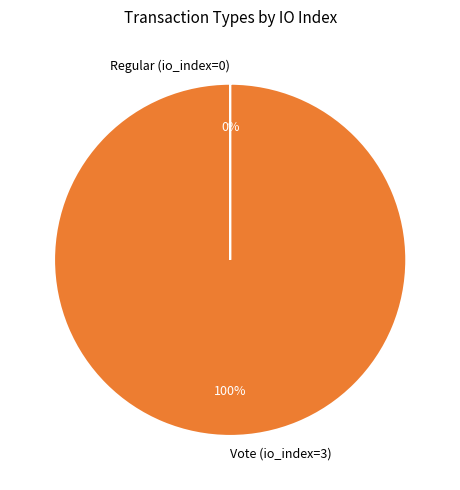

Is there any slice that represents more than half of the pie?

Yes